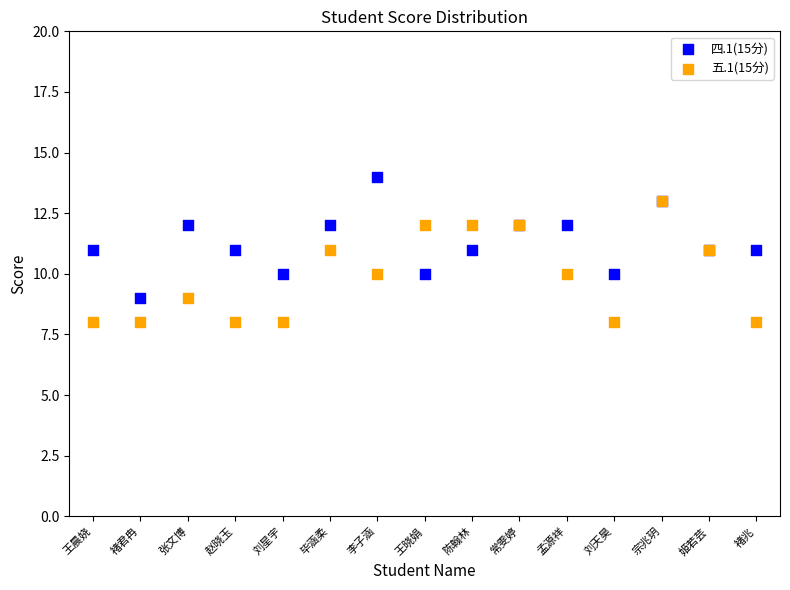

Which series contains the lowest Y value?

五.1(15分)